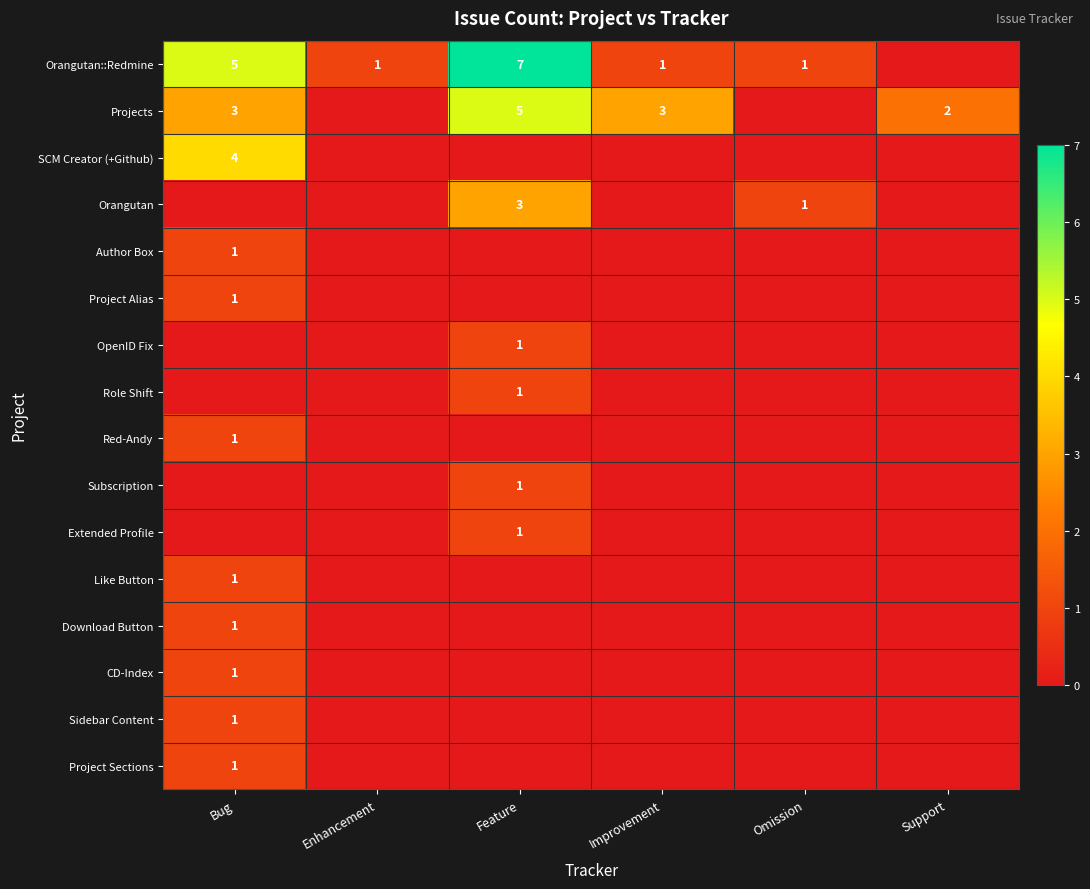

What is the maximum value shown in the chart?

7